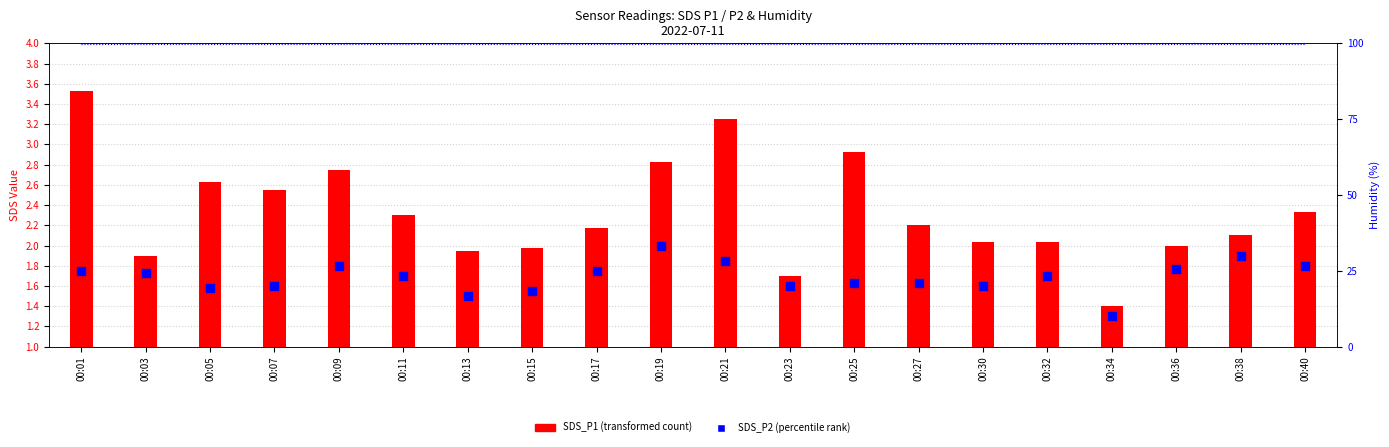

At which category is the sum across all series the highest?

00:01